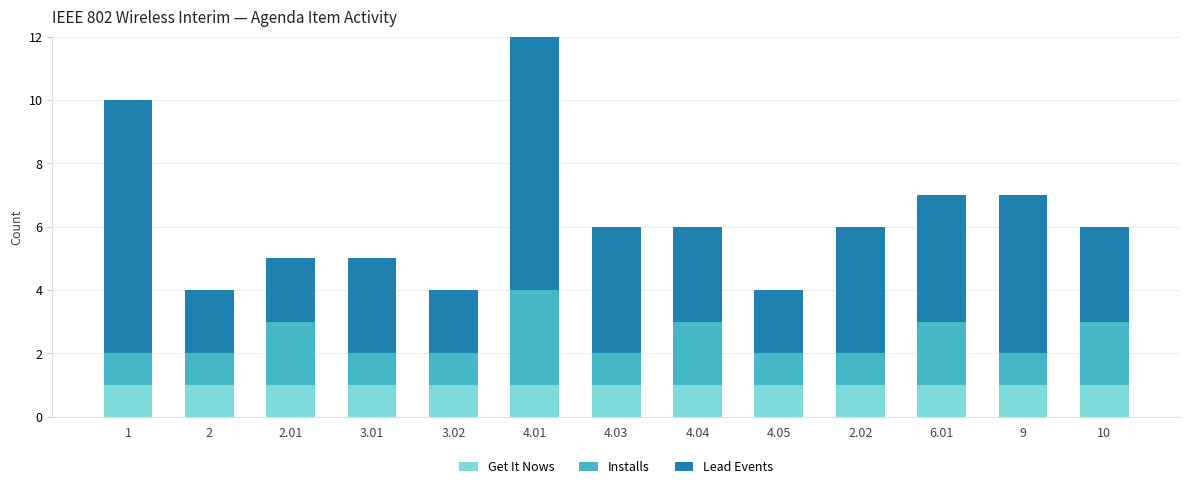

Does the chart contain any negative values?

No